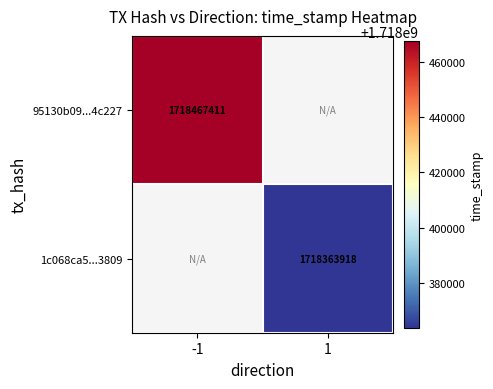

The value of 1c068ca5...3809 at 1 is 2429089515. True or false?

False